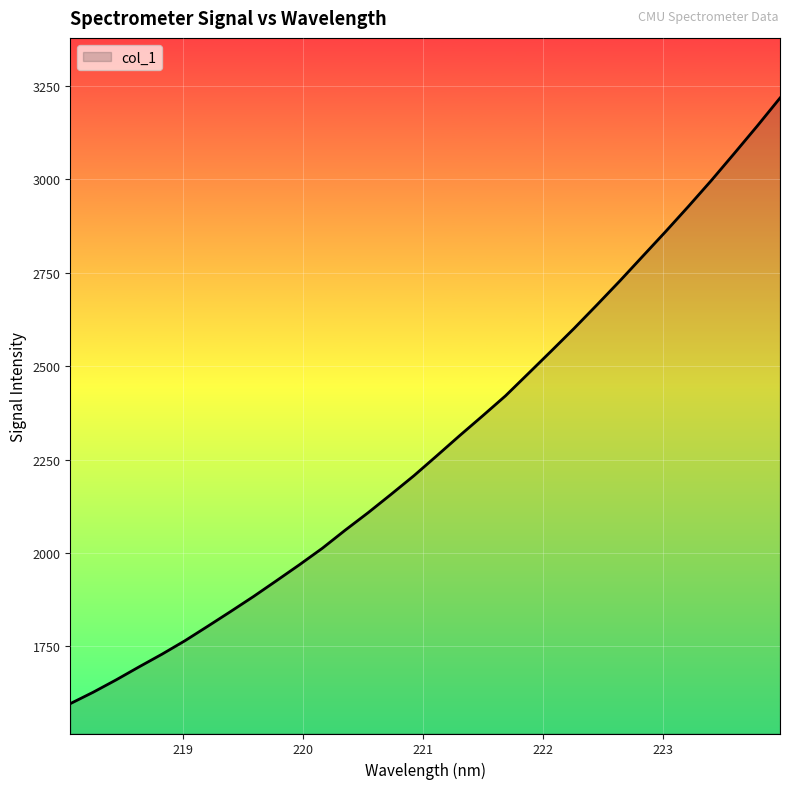

Reading left to right, what are all the values shown in this chart?

1597.2	1627.7	1660.7	1695.5	1729.4	1765.3	1804.2	1843.7	1883.9	1926.0	1968.6	2012.7	2061.2	2107.9	2156.9	2206.8	2260.2	2314.1	2366.8	2420.4	2480.2	2540.2	2600.9	2663.9	2727.9	2793.9	2859.8	2927.4	2996.6	3068.7	3141.7	3216.9